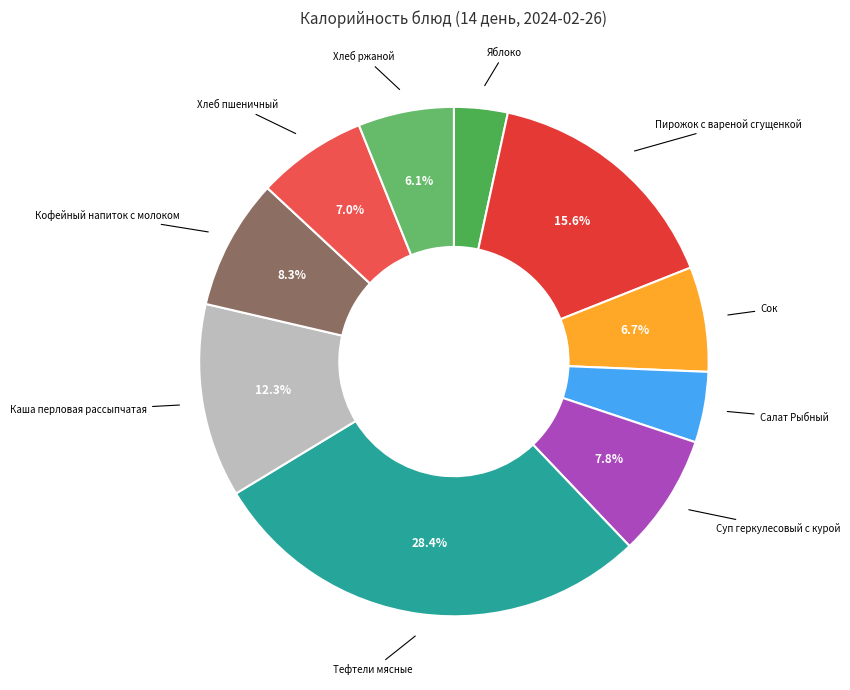

What is the largest slice in the pie chart?

Тефтели мясные